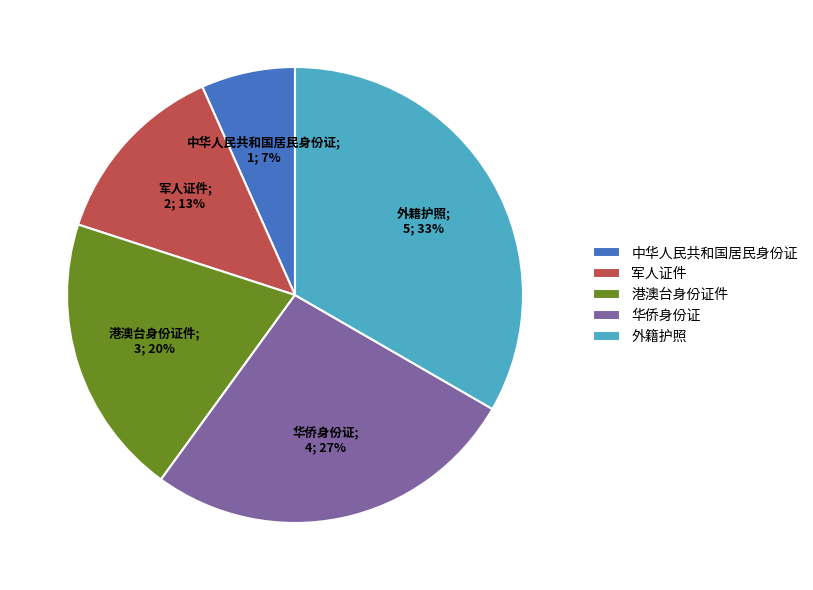

To the nearest percent, what portion does 中华人民共和国居民身份证 represent?

7%